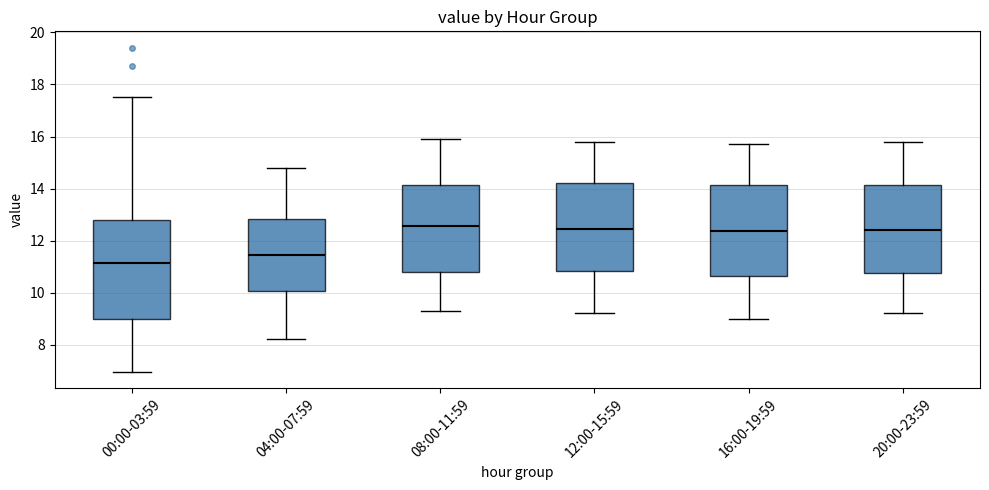

Reading left to right, transcribe this box plot: for each box, give where its median line is, the range the box spans, and where its two whiskers end, as read against the y-axis. The values are not printed on the chart, so give them approximately, as read against the axis.

00:00-03:59: median 11.2, box 9.0 to 12.8, whiskers 7.0 to 17.6
04:00-07:59: median 11.4, box 10.0 to 12.8, whiskers 8.2 to 14.8
08:00-11:59: median 12.6, box 10.8 to 14.2, whiskers 9.4 to 16.0
12:00-15:59: median 12.4, box 10.8 to 14.2, whiskers 9.2 to 15.8
16:00-19:59: median 12.4, box 10.6 to 14.2, whiskers 9.0 to 15.8
20:00-23:59: median 12.4, box 10.8 to 14.2, whiskers 9.2 to 15.8